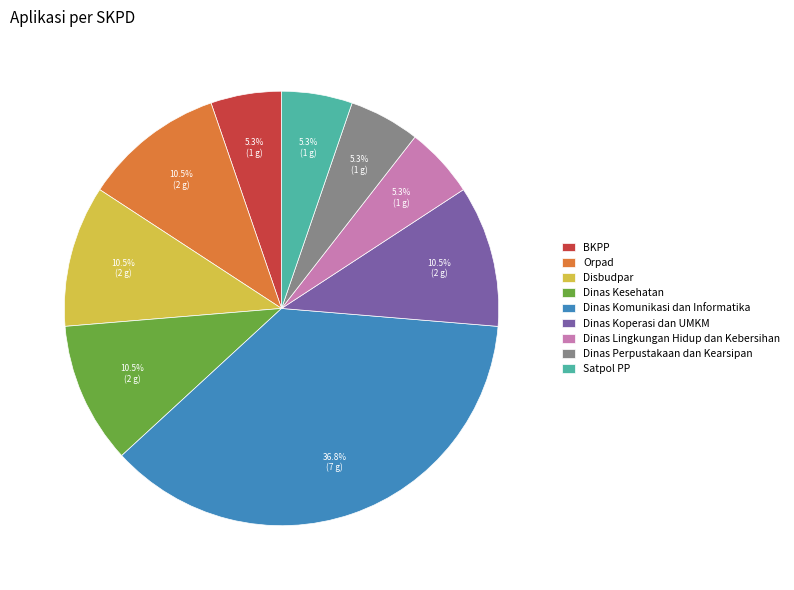

Is Dinas Koperasi dan UMKM the majority of the pie?

No